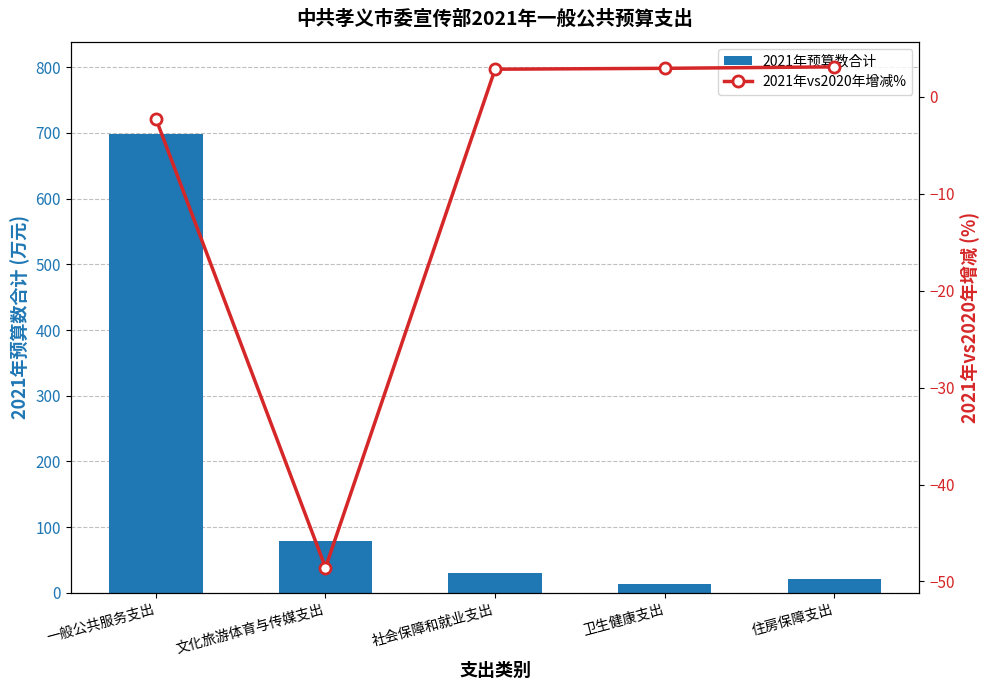

Reading right to left, transcribe all the data shown in this chart.

2021年预算数合计: 住房保障支出=20.6	卫生健康支出=13.3	社会保障和就业支出=29.5	文化旅游体育与传媒支出=79.2	一般公共服务支出=699.0
2021年vs2020年增减%: 住房保障支出=3.1	卫生健康支出=3.0	社会保障和就业支出=2.9	文化旅游体育与传媒支出=-48.6	一般公共服务支出=-2.3